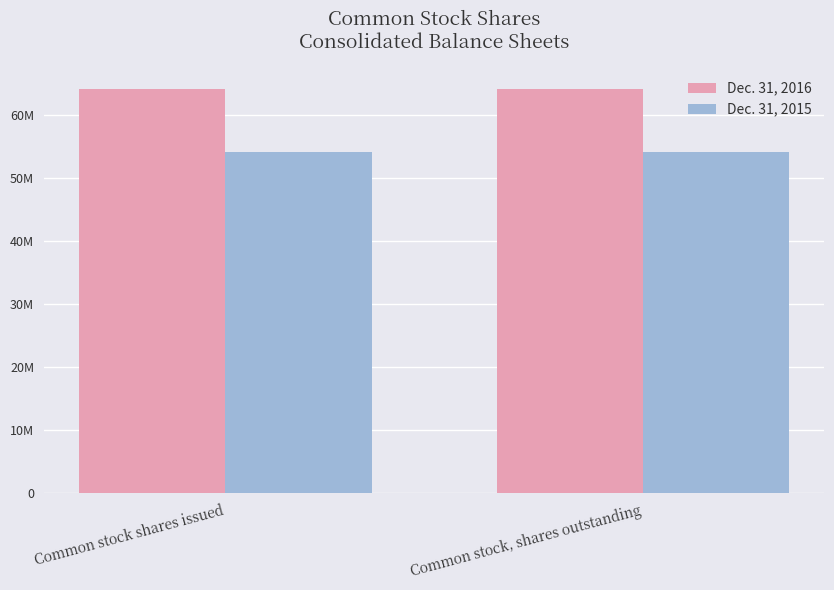

Does the chart contain stacked bars?

No